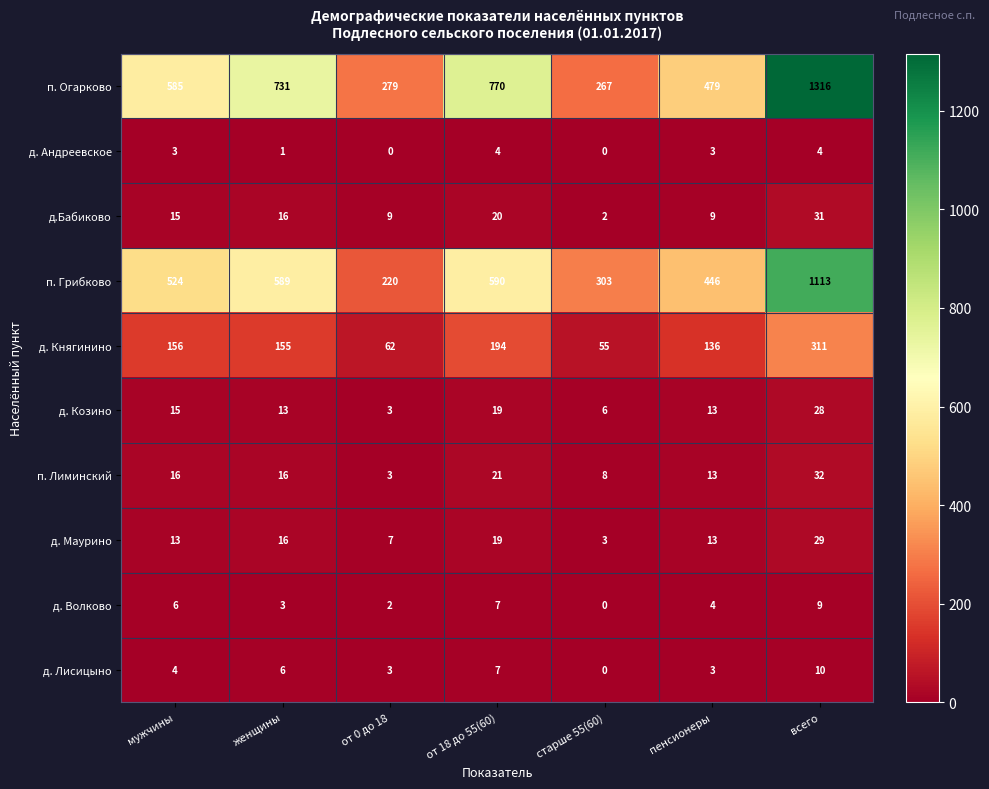

Which category has the highest value across all series?

всего